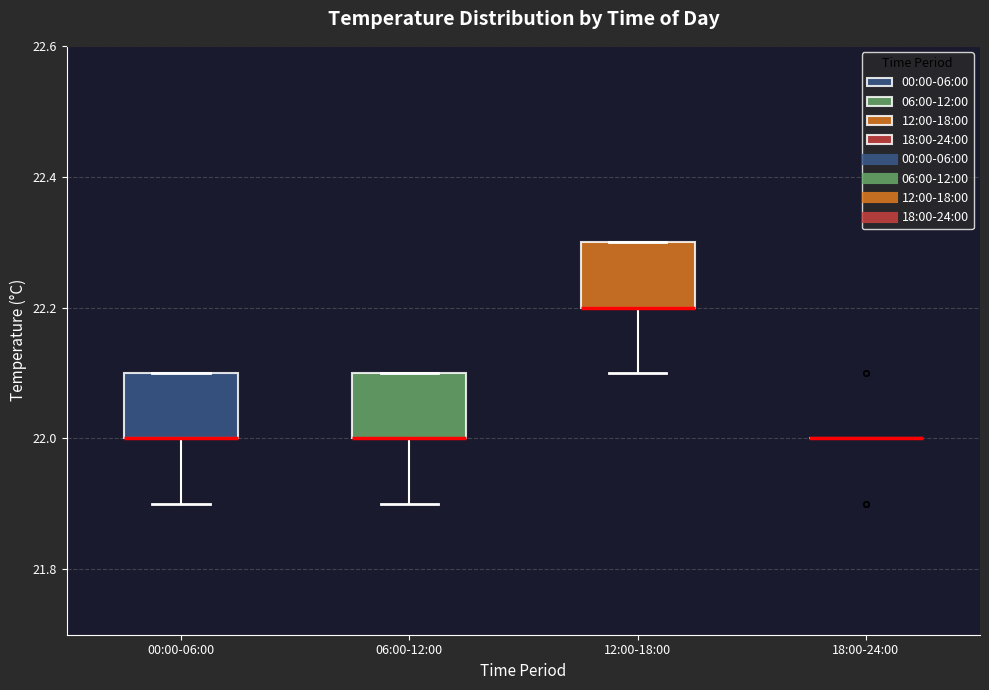

Where does the lower whisker of the box for 12:00-18:00 end on the y-axis? The values are not printed on the chart, so give them approximately, as read against the axis.

22.1